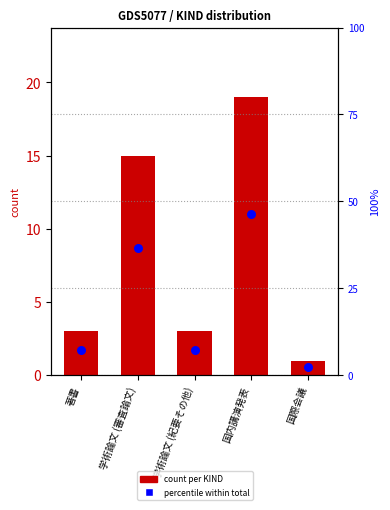

What is the total value across all series at 著書?

10.3